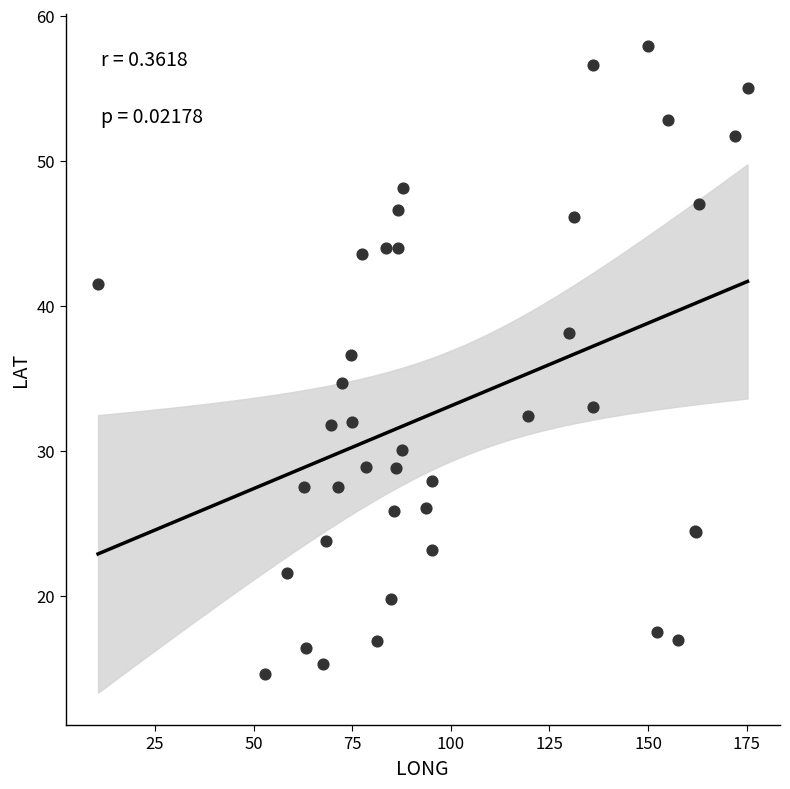

What Y value in the scatter plot is closest to 36?

36.6